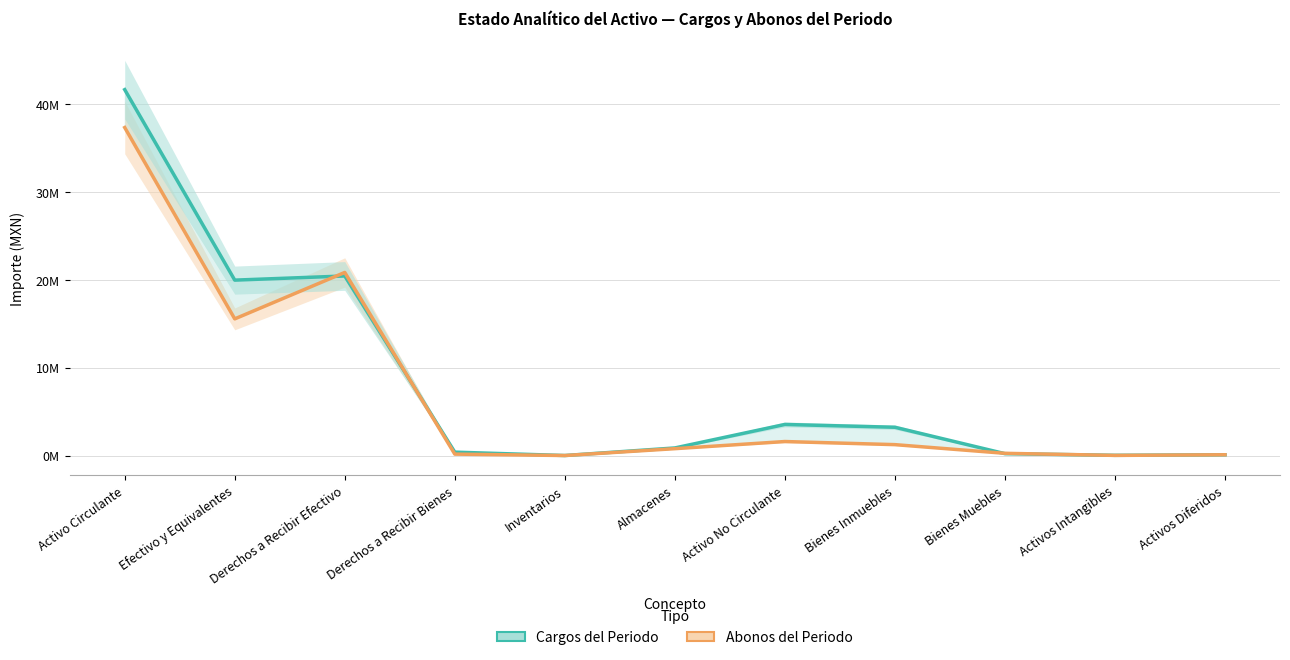

Which series has the widest spread of values?

Cargos del Periodo